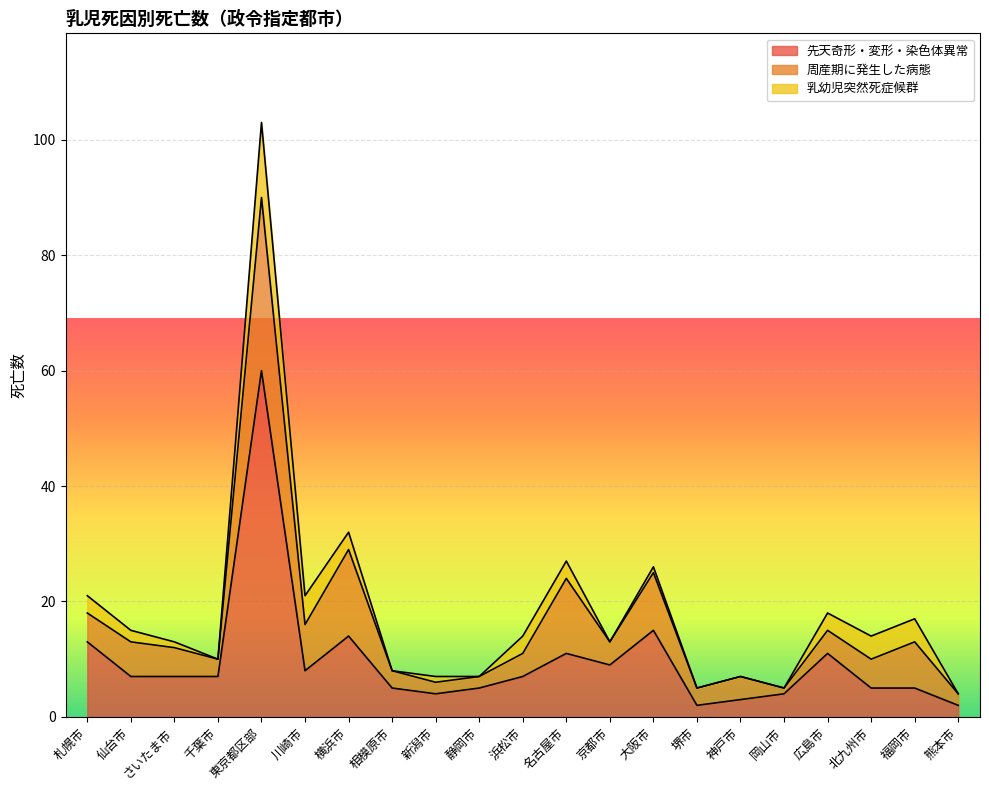

What is the difference between the second highest and minimum values in the 乳幼児突然死症候群 series?

5